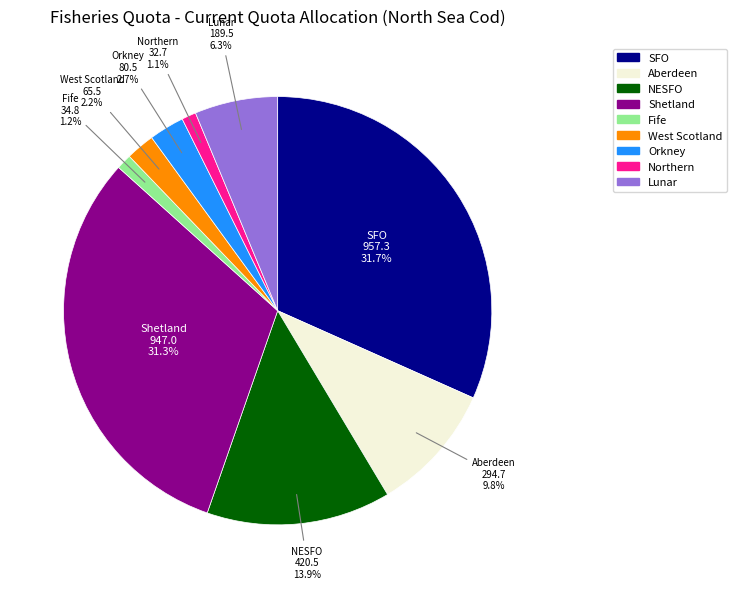

True or false: SFO accounts for 32% of the total.

True